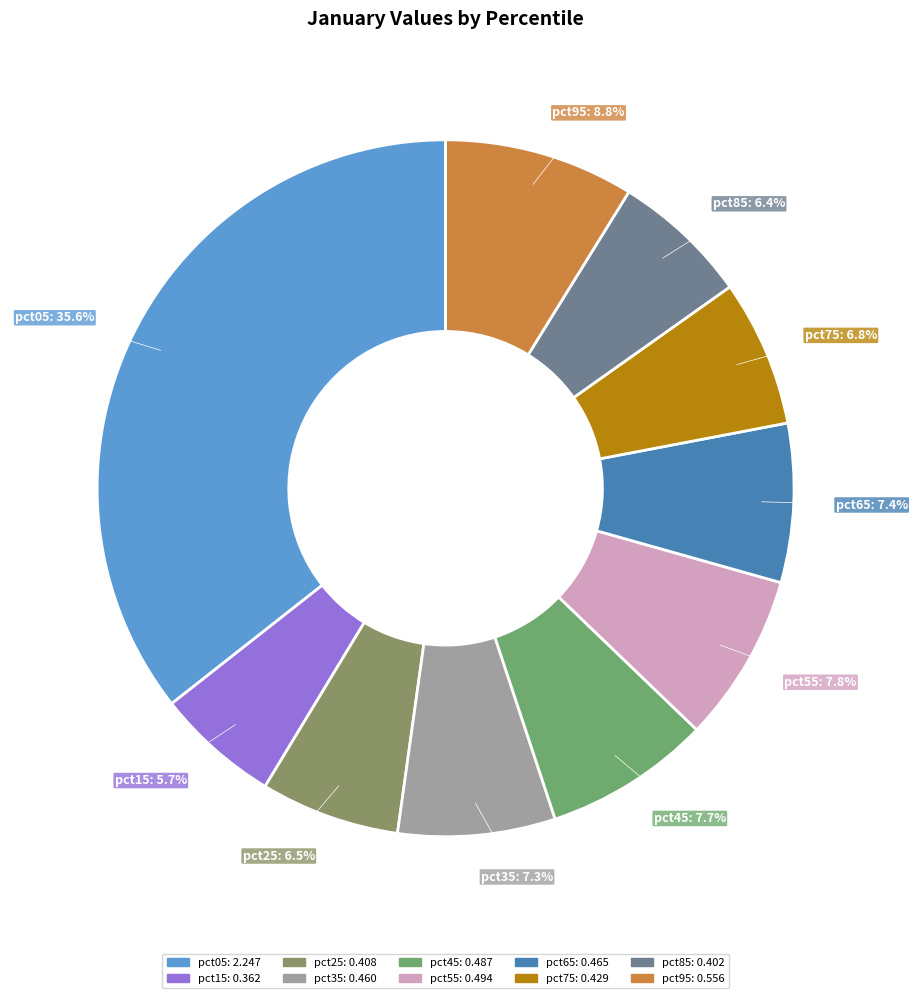

Is there a majority slice in this chart?

No